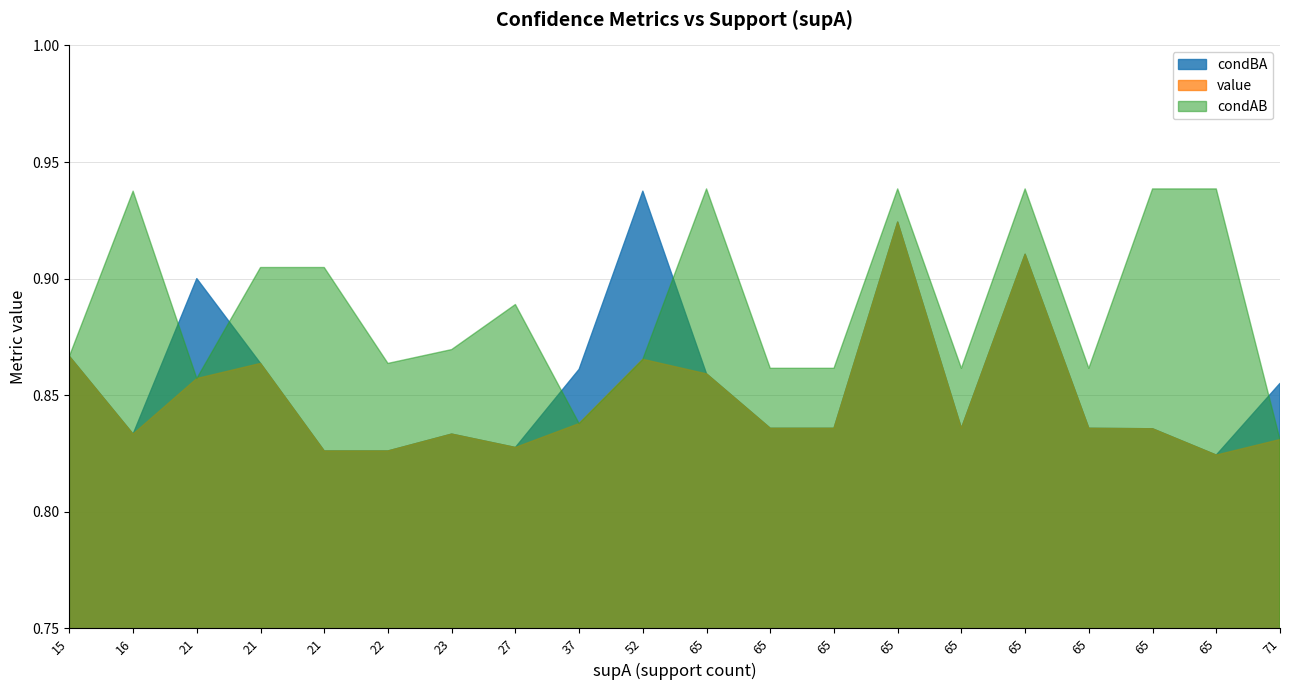

At which category does the chart reach its minimum across all series?

65